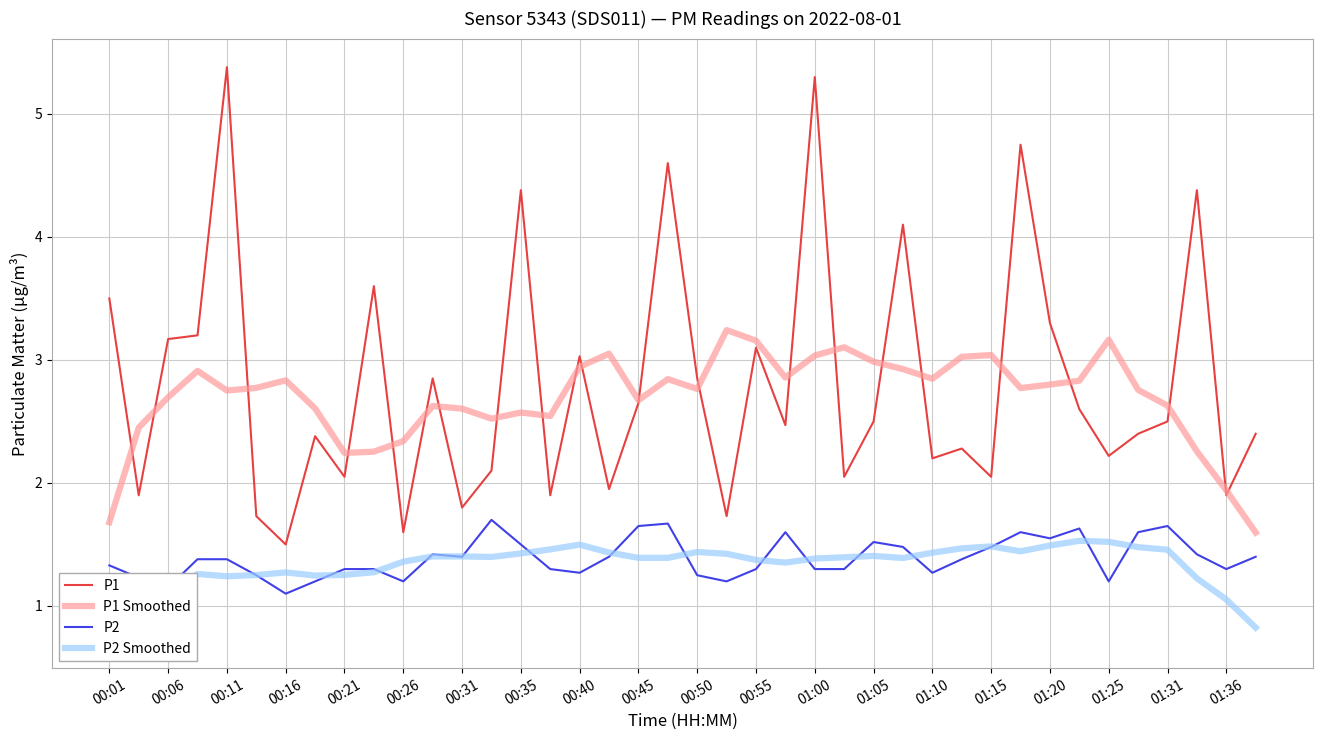

True or false: P2 and P1 intersect in this chart.

False